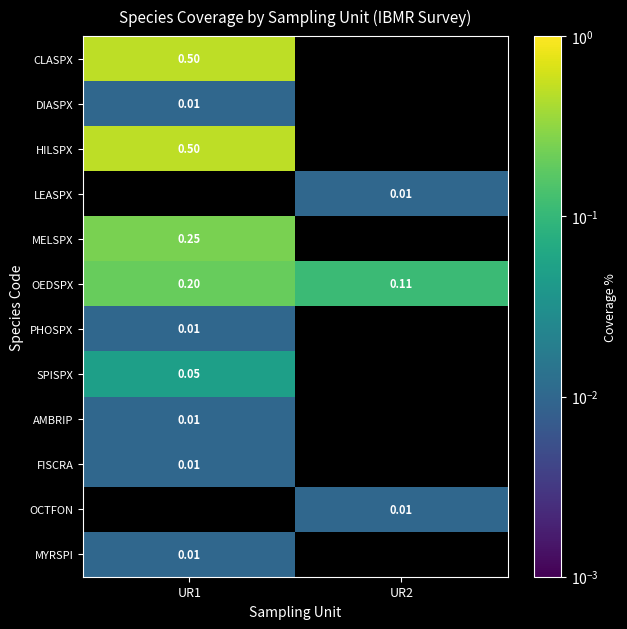

What is the maximum value shown in the chart?

0.5